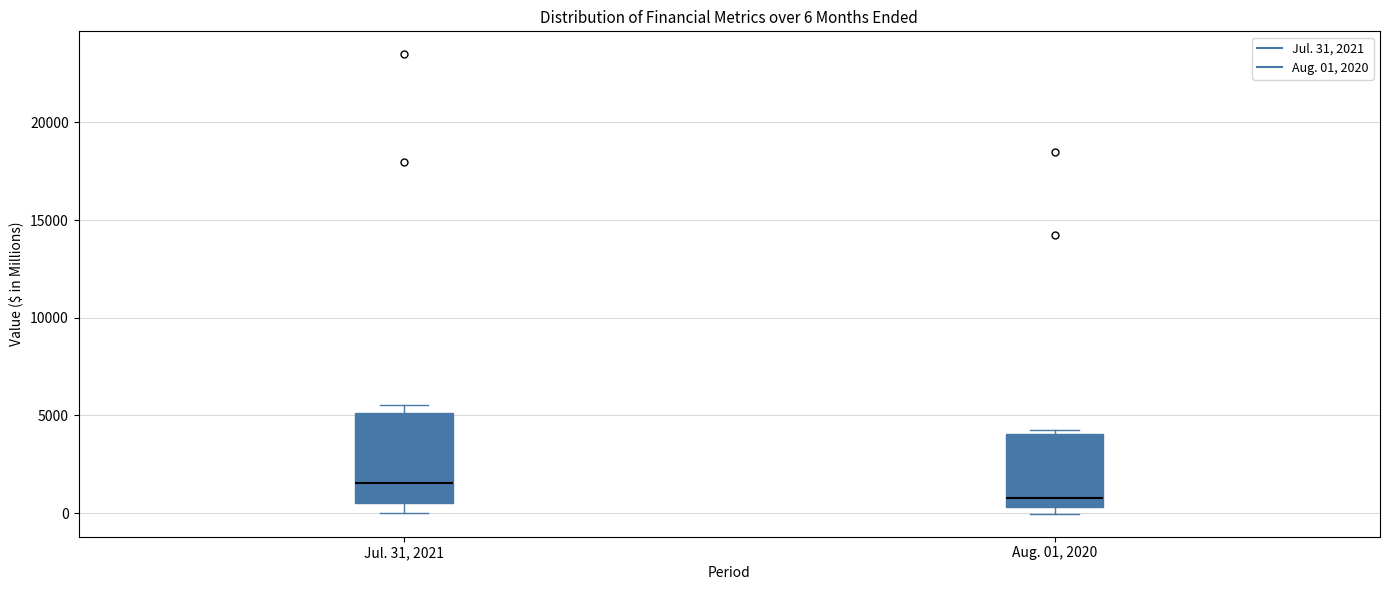

Which box has the highest median line?

Jul. 31, 2021